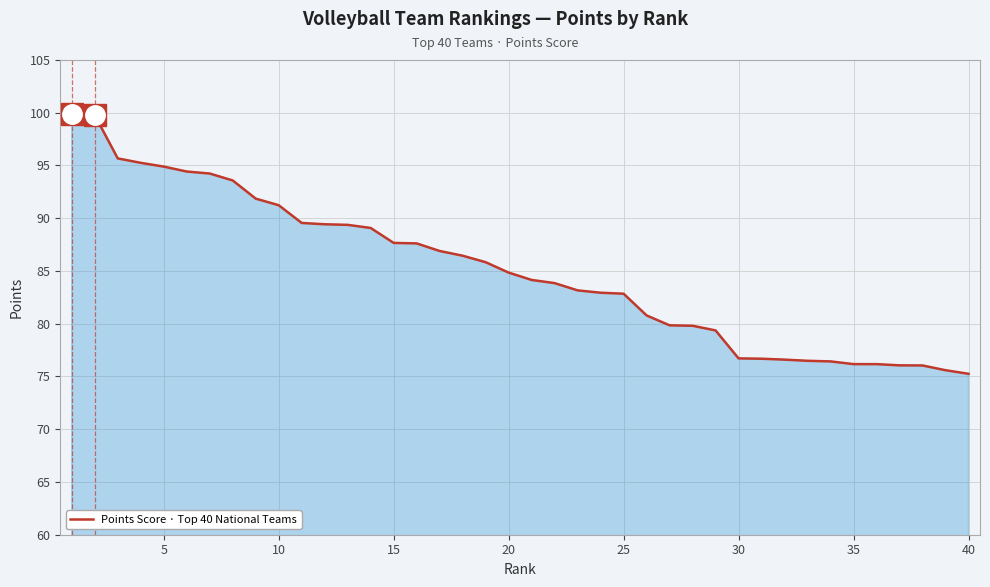

Count the number of data series in this chart.

1